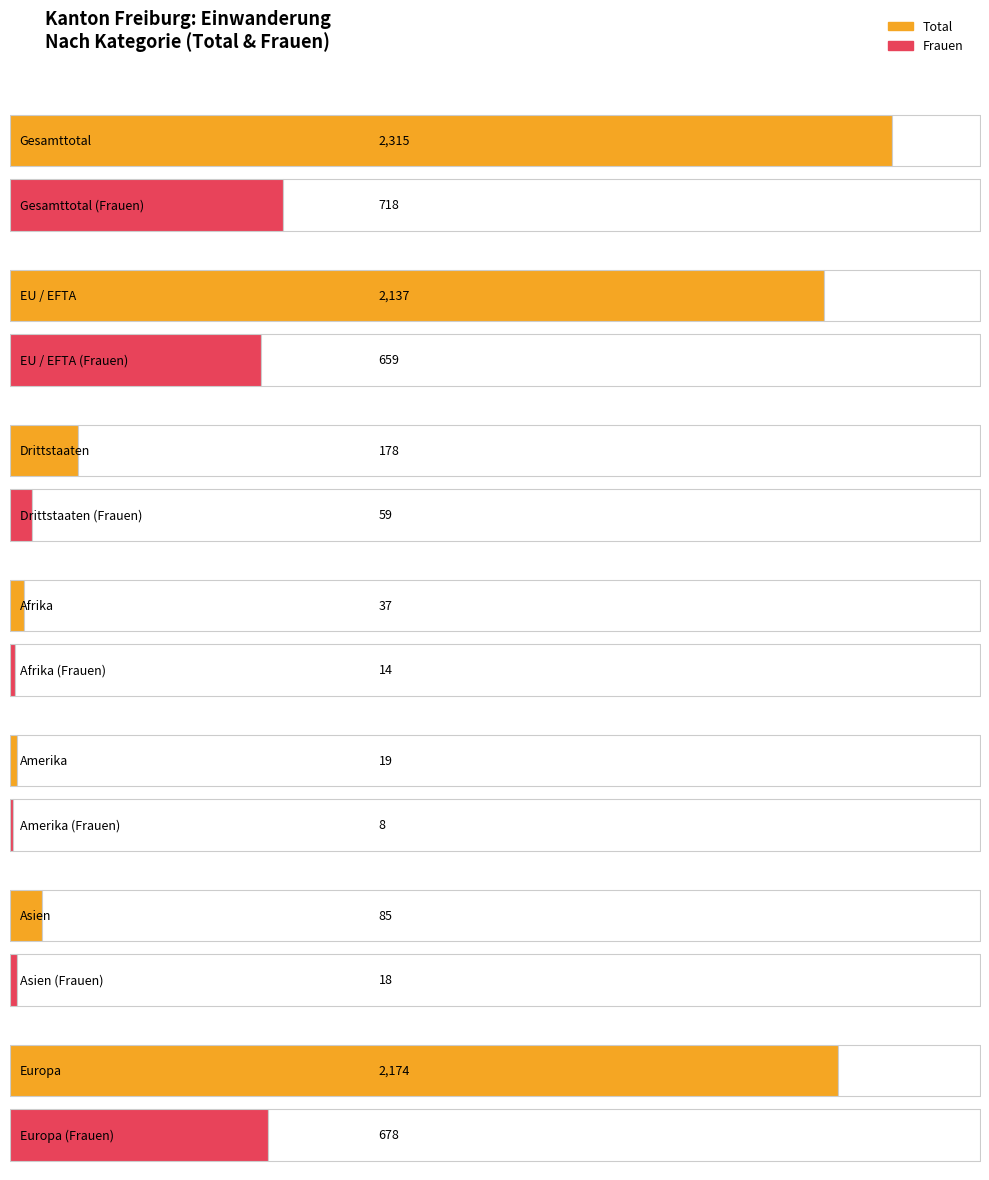

Read the Maenner value at Gesamttotal.

1597